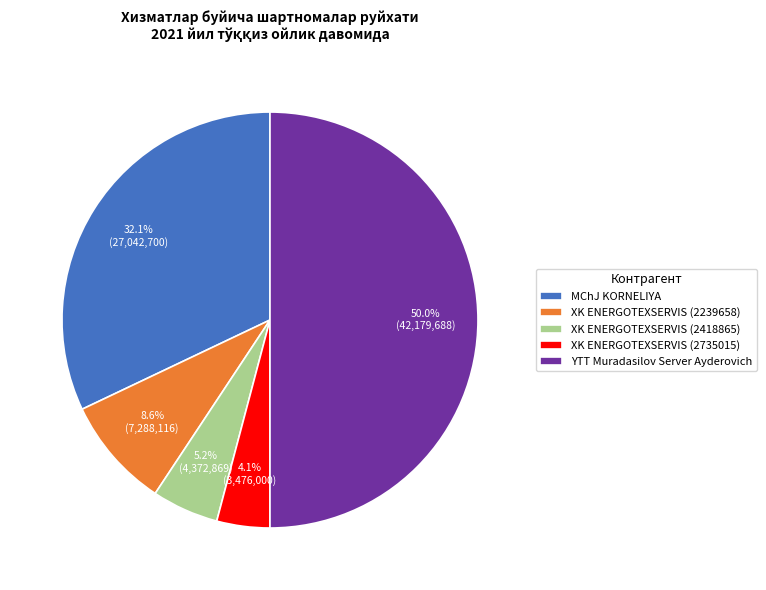

To the nearest percent, what percentage of the pie is XK ENERGOTEXSERVIS (2735015)?

4%